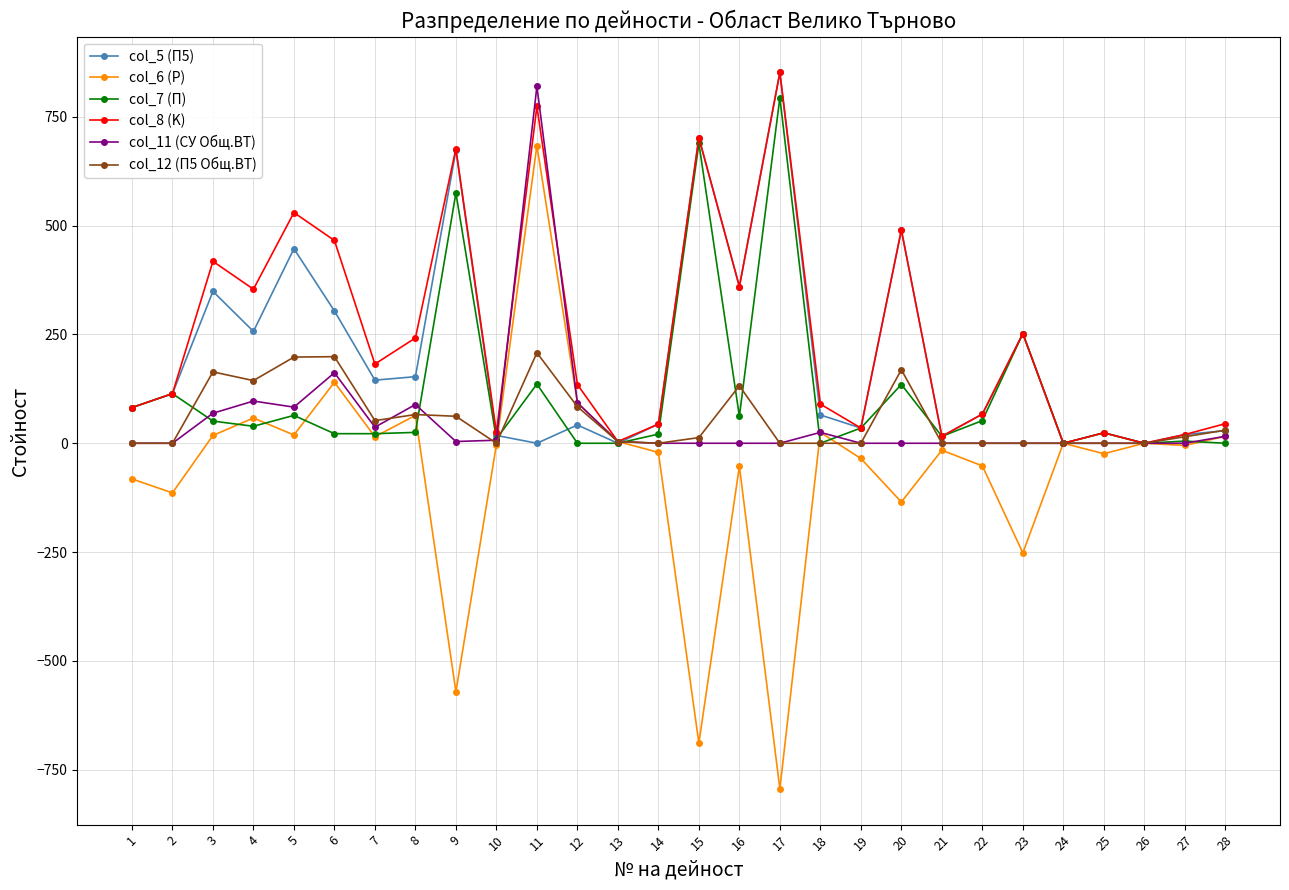

What is the minimum value shown in the chart?

-794